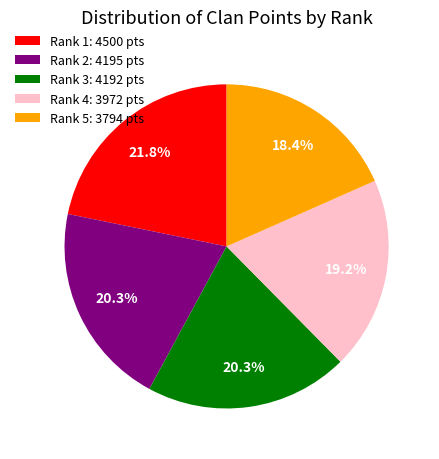

How many segments does this pie chart have?

5